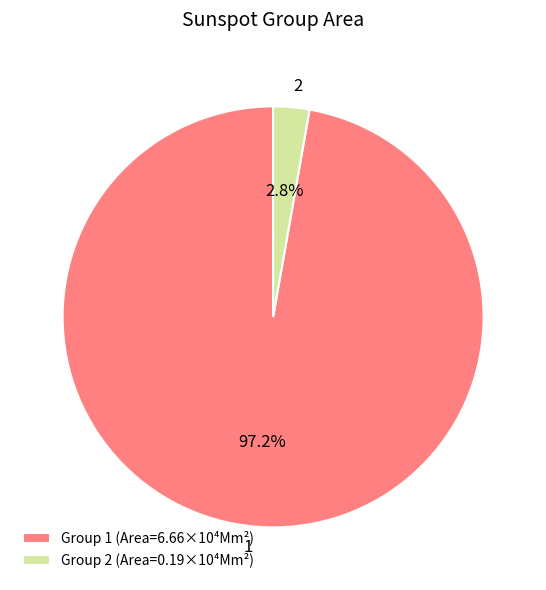

Between Group 1 (Area=6.66×10⁴Mm²) and Group 2 (Area=0.19×10⁴Mm²), which is larger?

Group 1 (Area=6.66×10⁴Mm²)